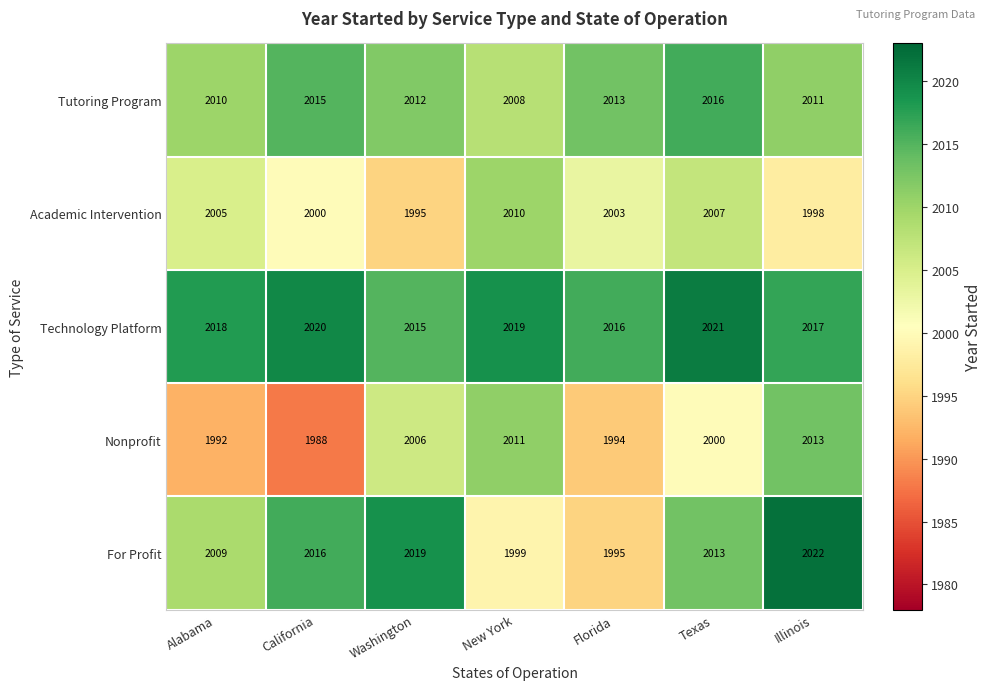

What is the average value of the Nonprofit series?

2001